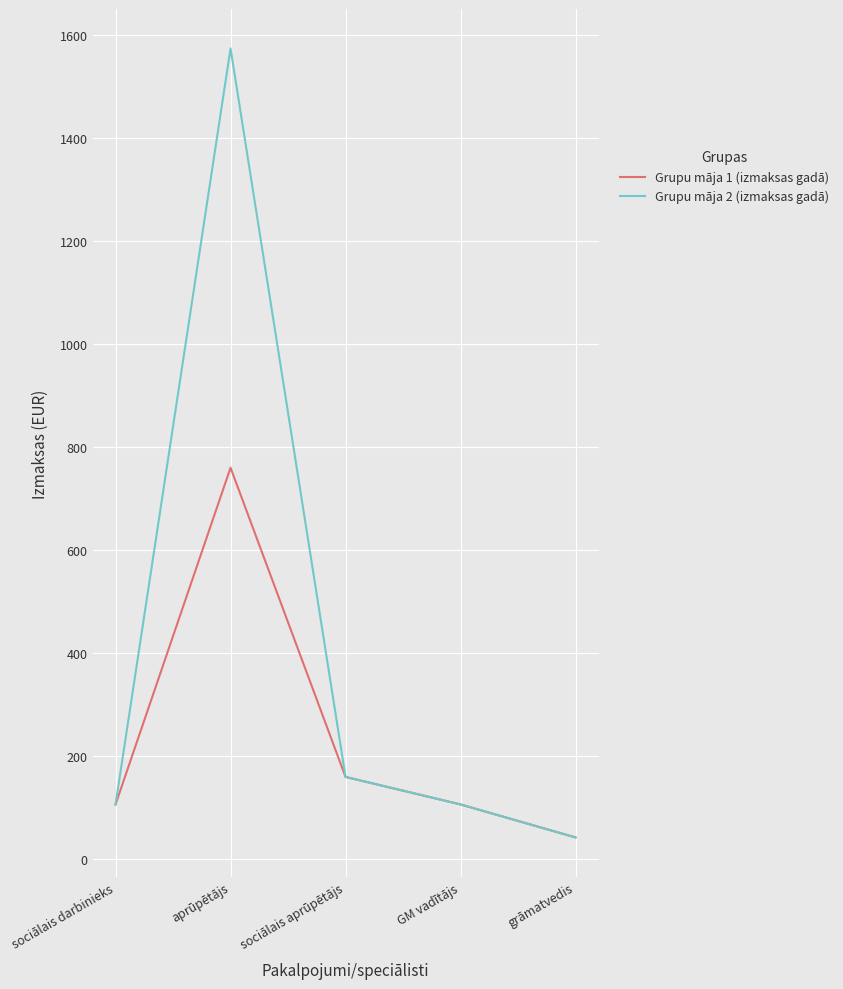

What is the spread (max minus min) of values at aprūpētājs?

813.2